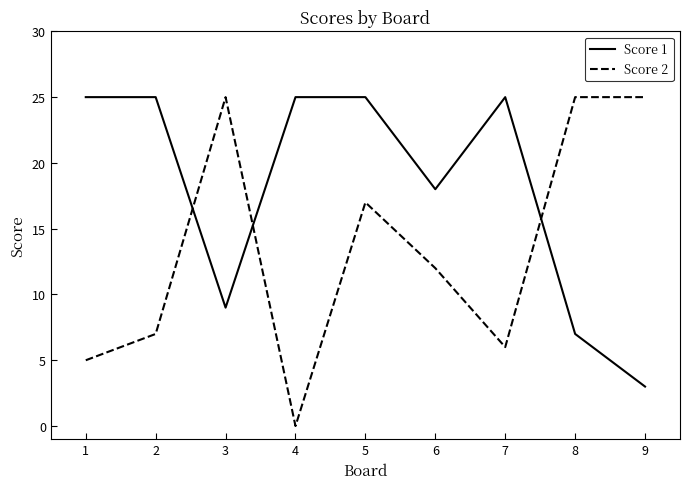

Which series has the largest total across all categories?

Score 1